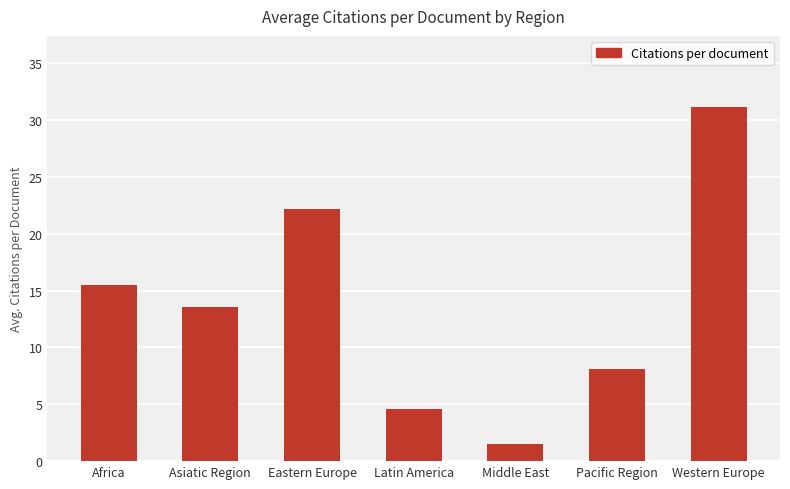

Reading left to right, list all the values displayed in this chart.

Africa=15.5	Asiatic Region=13.6	Eastern Europe=22.2	Latin America=4.6	Middle East=1.5	Pacific Region=8.1	Western Europe=31.2